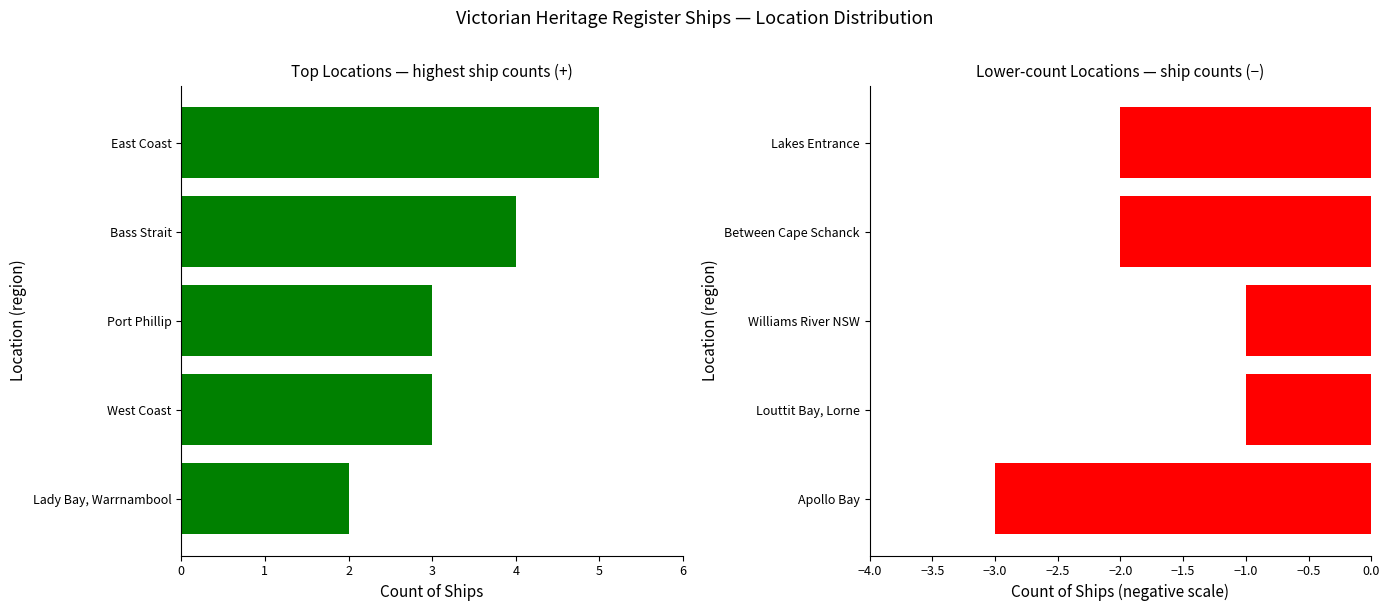

List the series in order of their peak value, lowest first.

Ship Count (lower), Ship Count (positive)